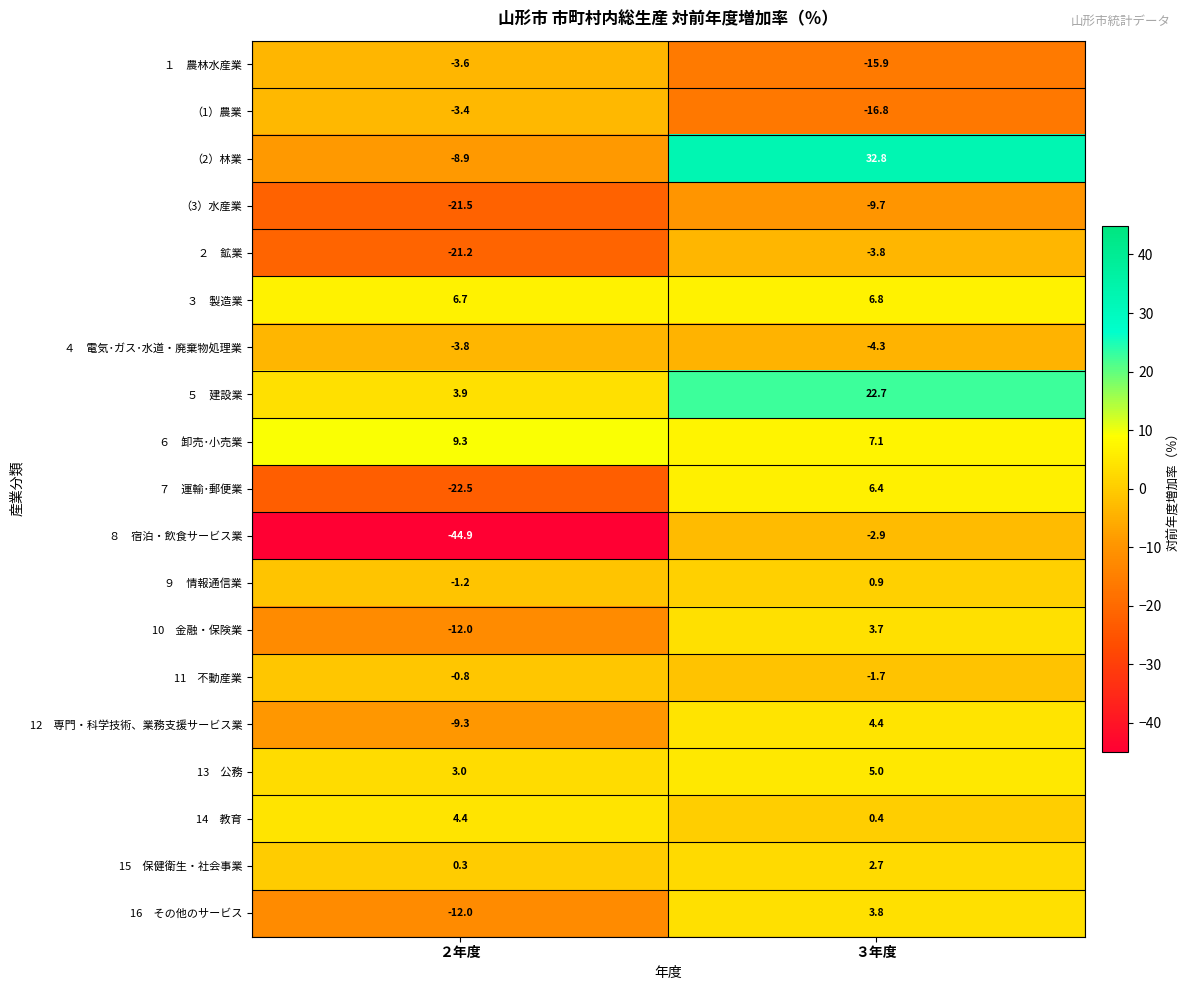

What is the smallest value displayed?

-44.9